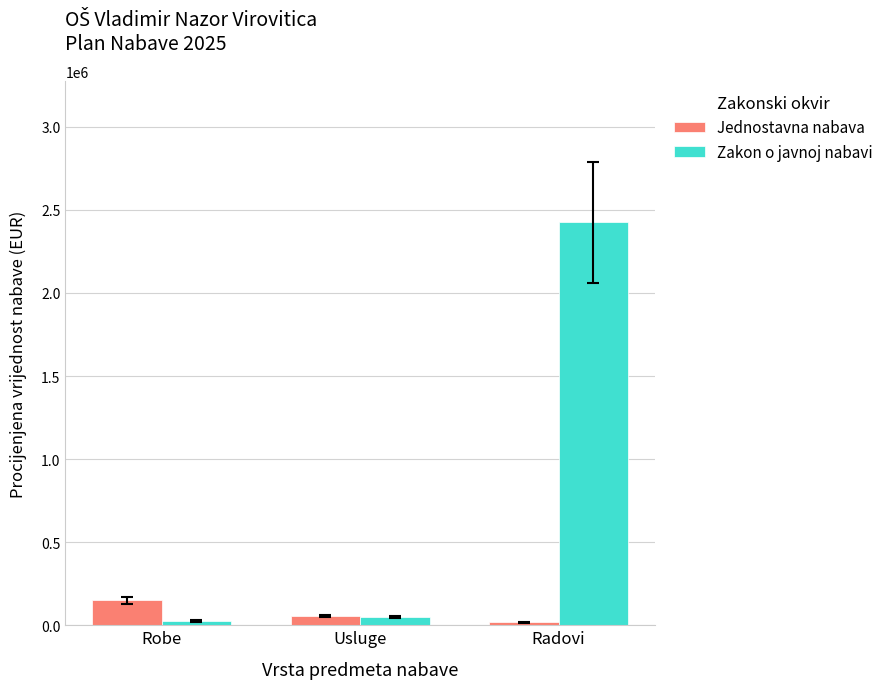

What position from the left is Usluge?

2